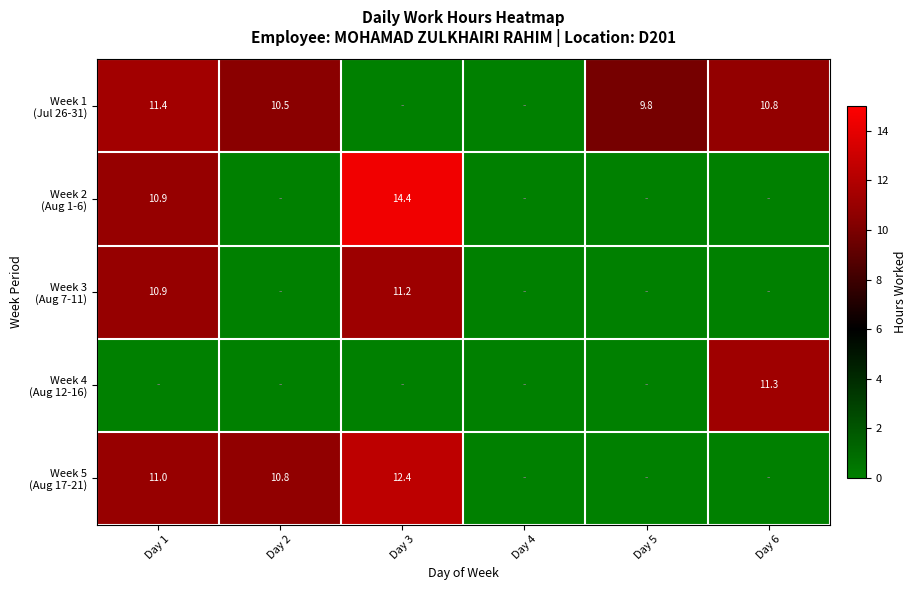

What is the sum of all Week 3 (Aug 7-11) values?

22.1